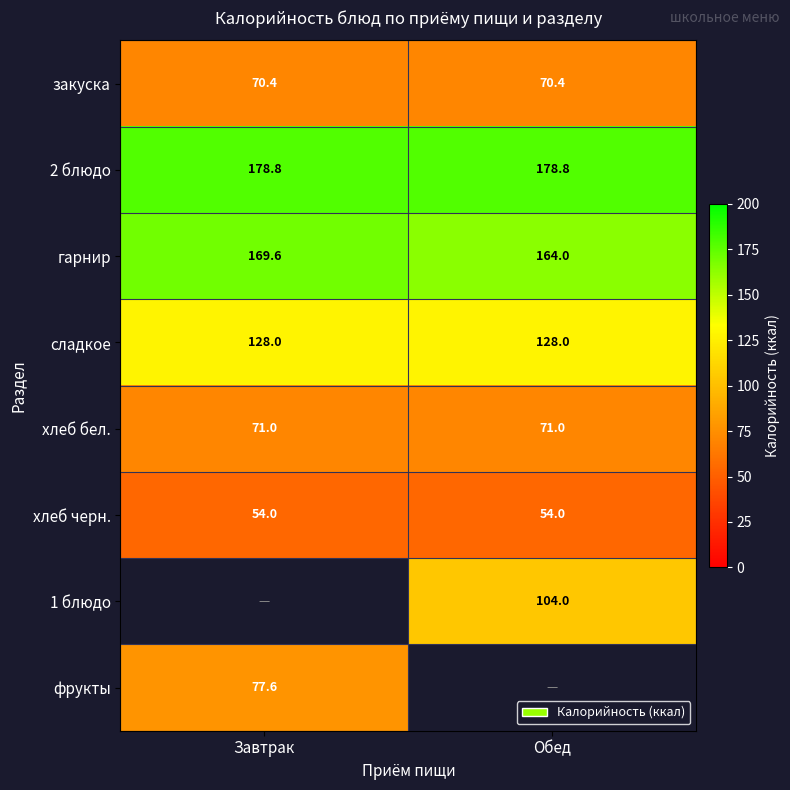

Is it true that гарнир equals 169.6 at Завтрак?

True